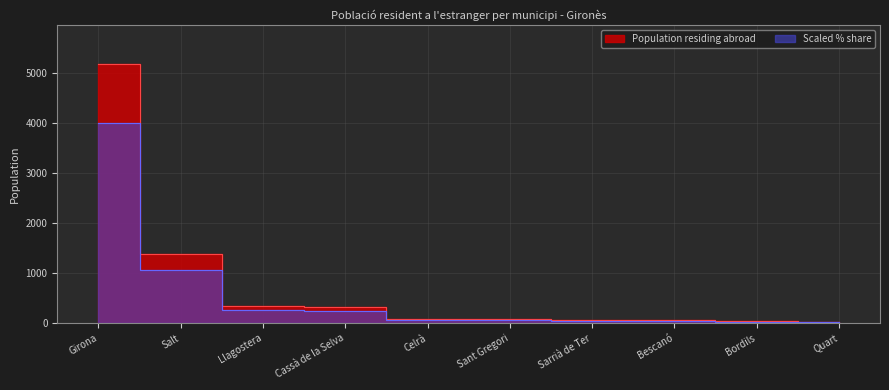

How many data points are above 65?

5